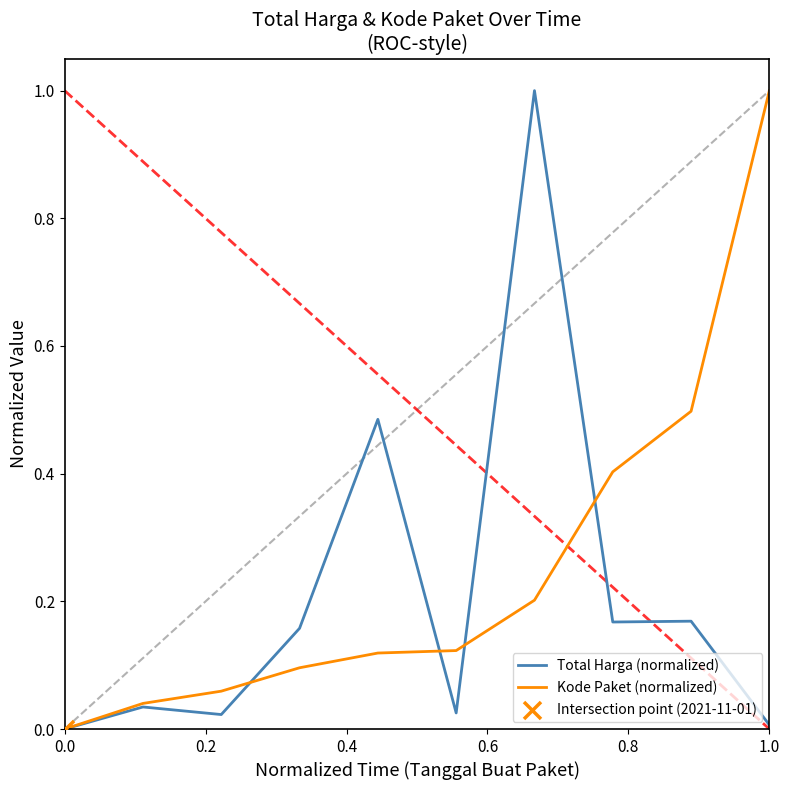

List the series in order of their overall mean, lowest first.

Total Harga (normalized), Kode Paket (normalized)